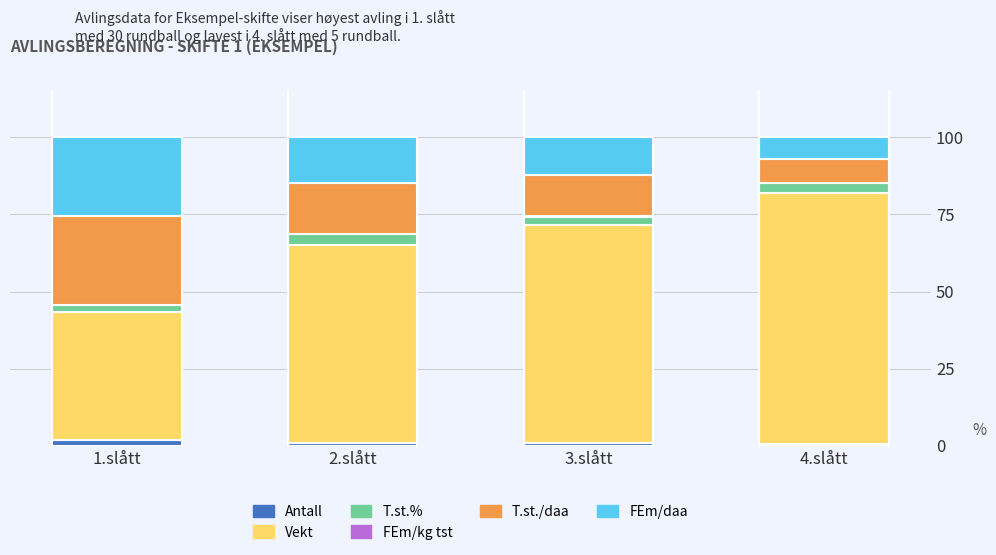

True or false: Antall has a value of 0.9 at 3.slått.

True